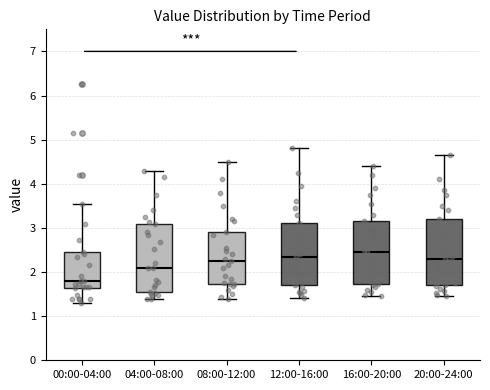

Which box has the highest median line?

16:00-20:00